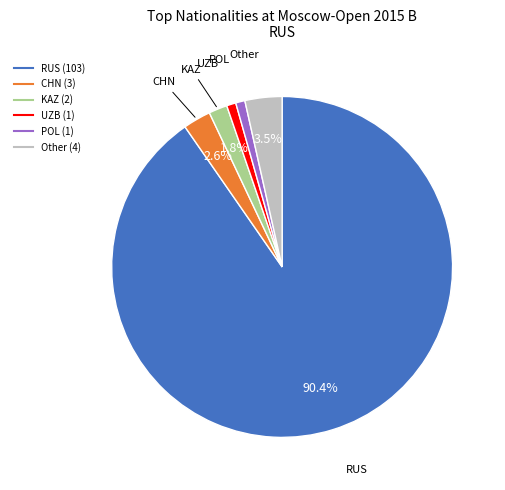

How many slices are in this pie chart?

6